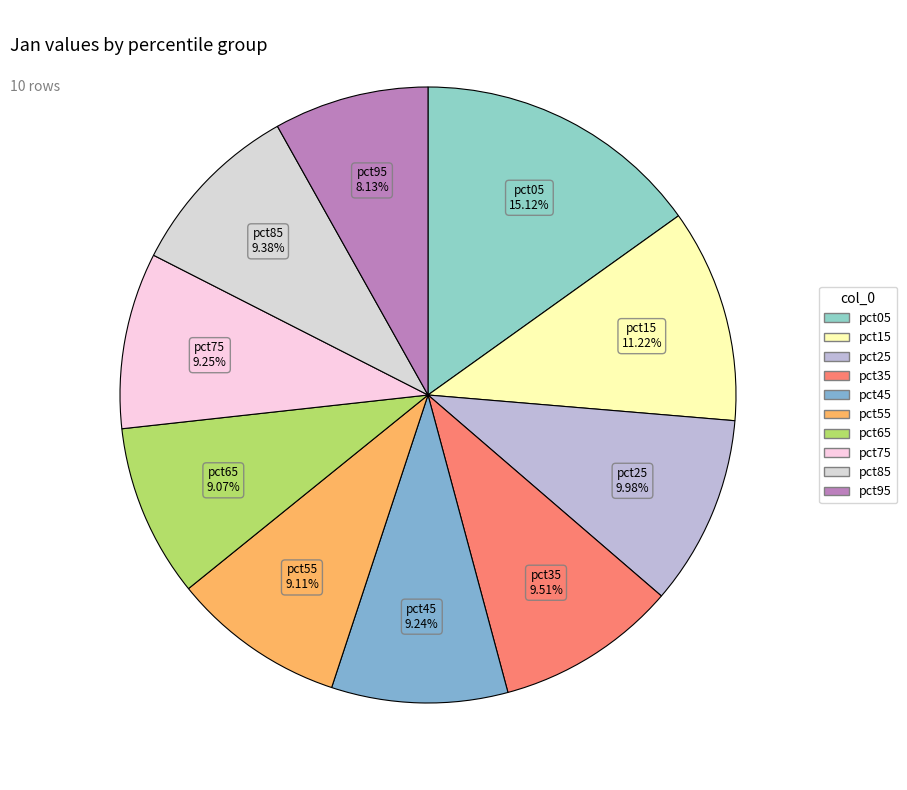

Count the number of slices in the pie.

10